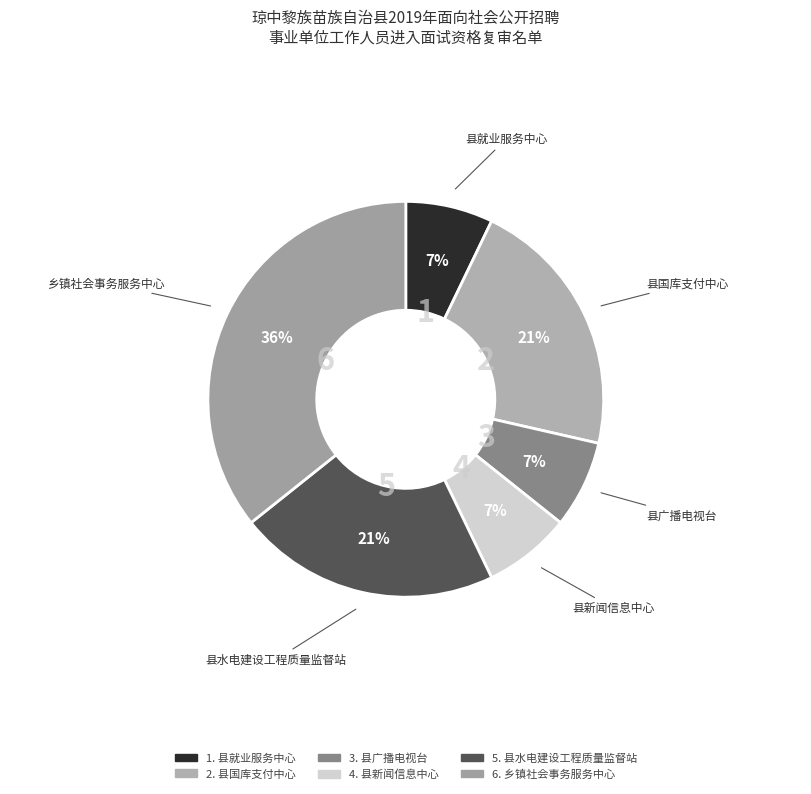

Count the number of slices in the pie.

6